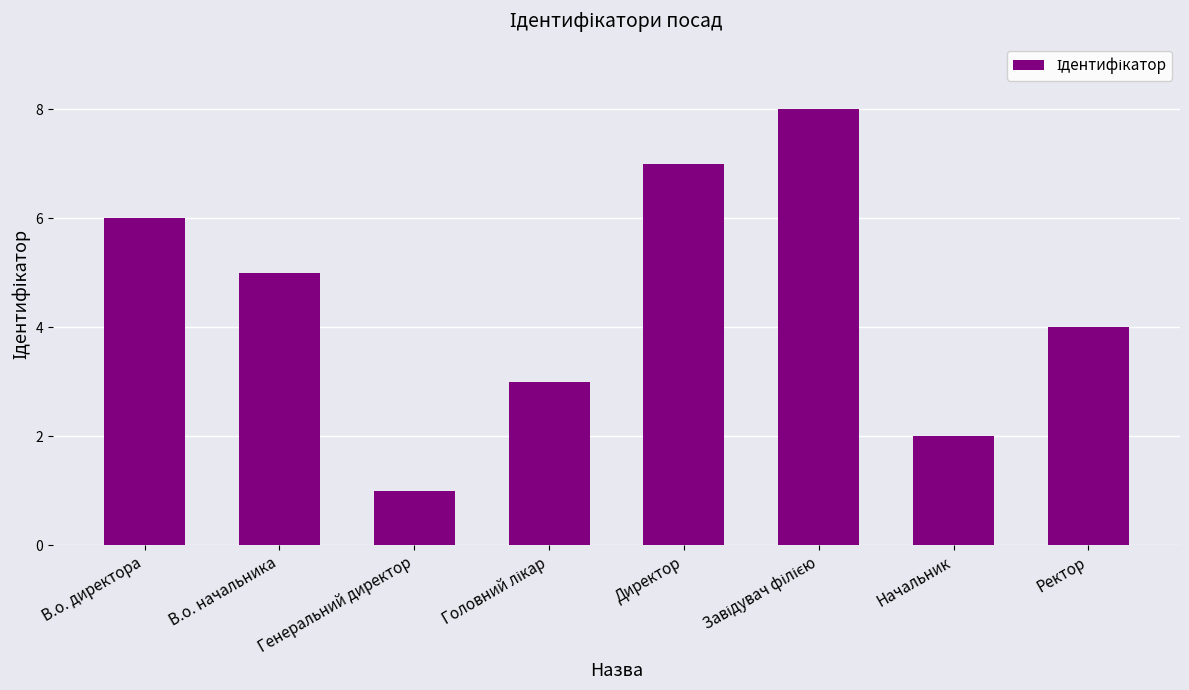

Read the value at Директор.

7